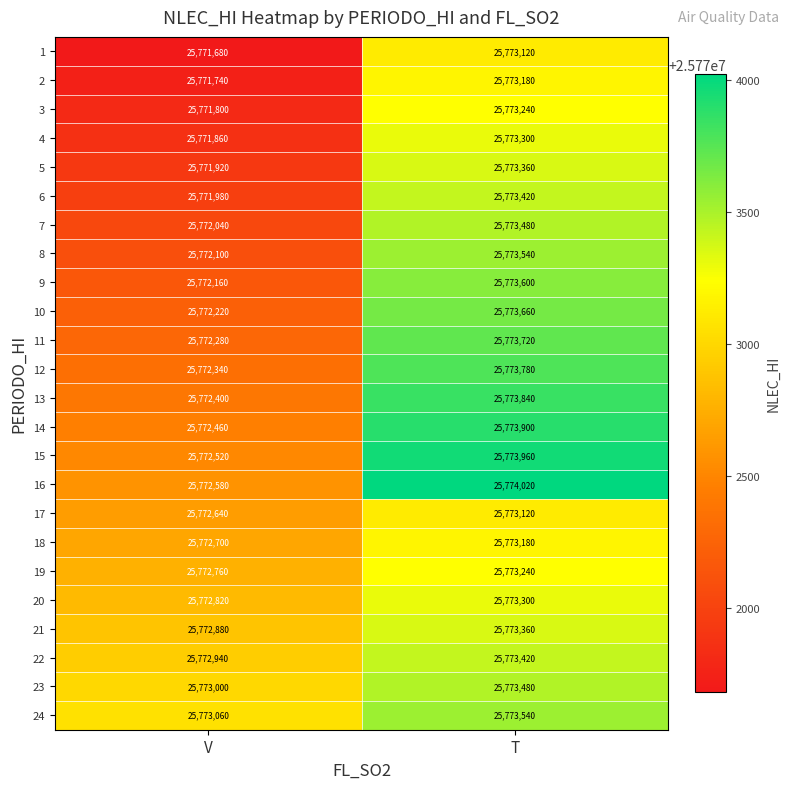

Is it true that 4 equals 40111259 at V?

False